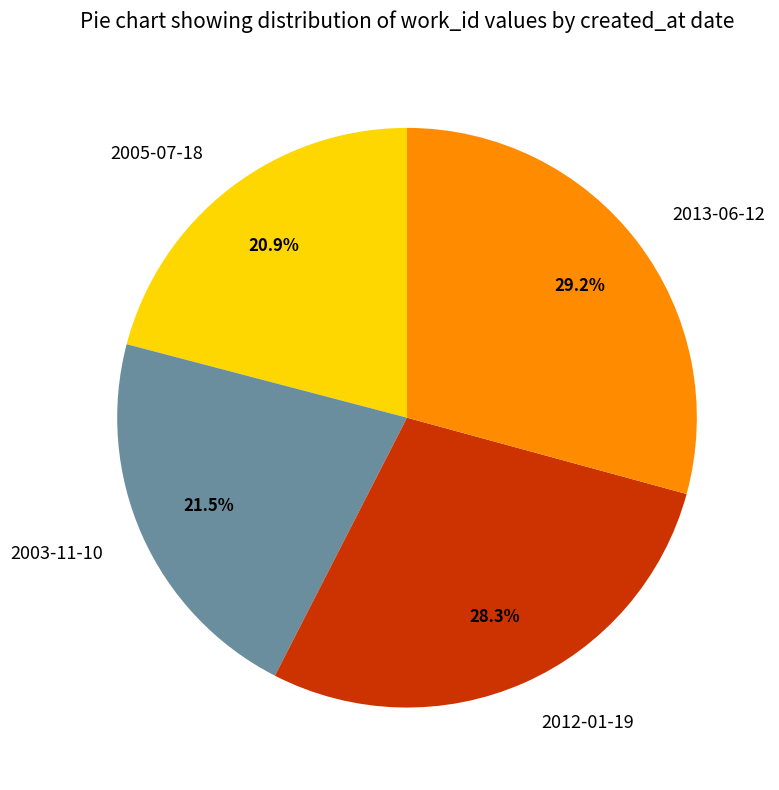

Is there a majority slice in this chart?

No